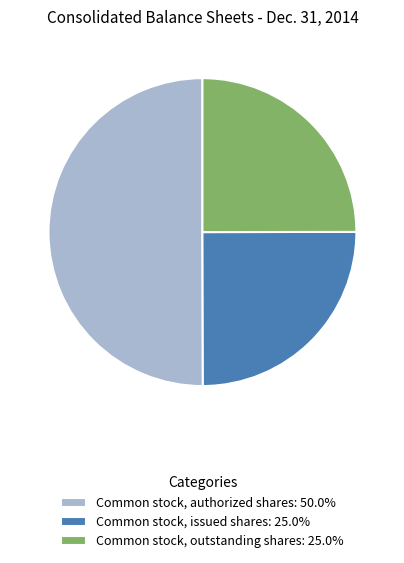

Is the sum of Common stock, authorized shares: 50.0% and Common stock, issued shares: 25.0% greater than half?

Yes